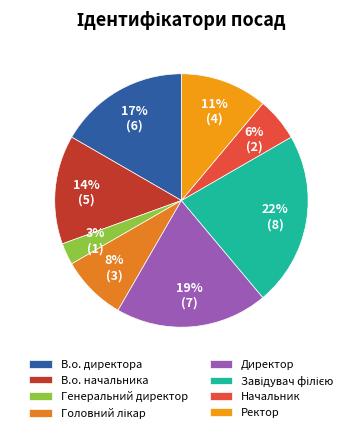

Rank the categories by value from highest to lowest.

Завідувач філією, Директор, В.о. директора, В.о. начальника, Ректор, Головний лікар, Начальник, Генеральний директор